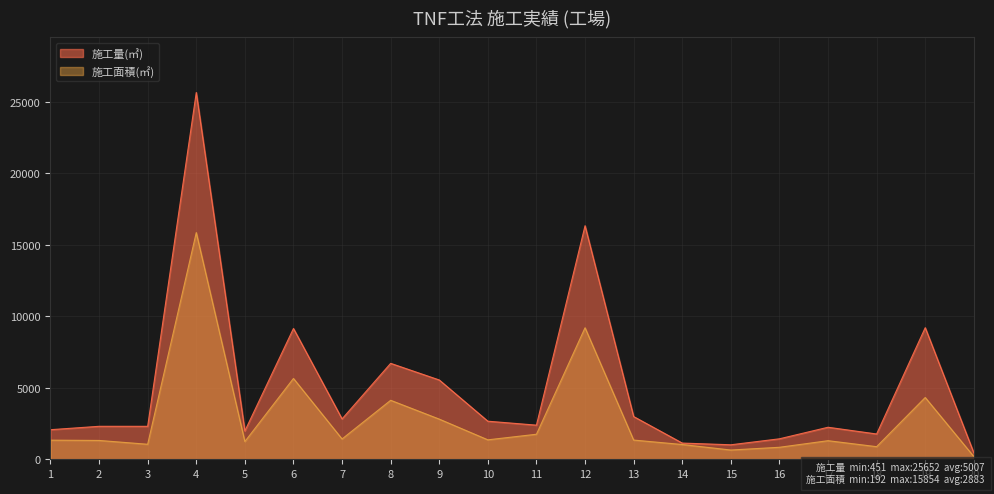

At how many categories does at least one series exceed 25076?

1